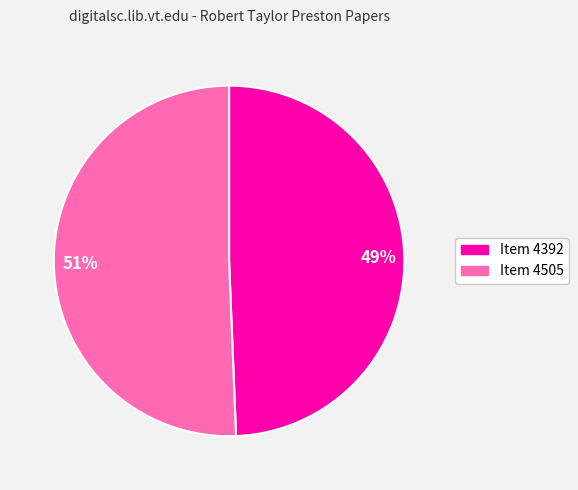

Do 51% and 49% together represent more than half of the pie?

Yes